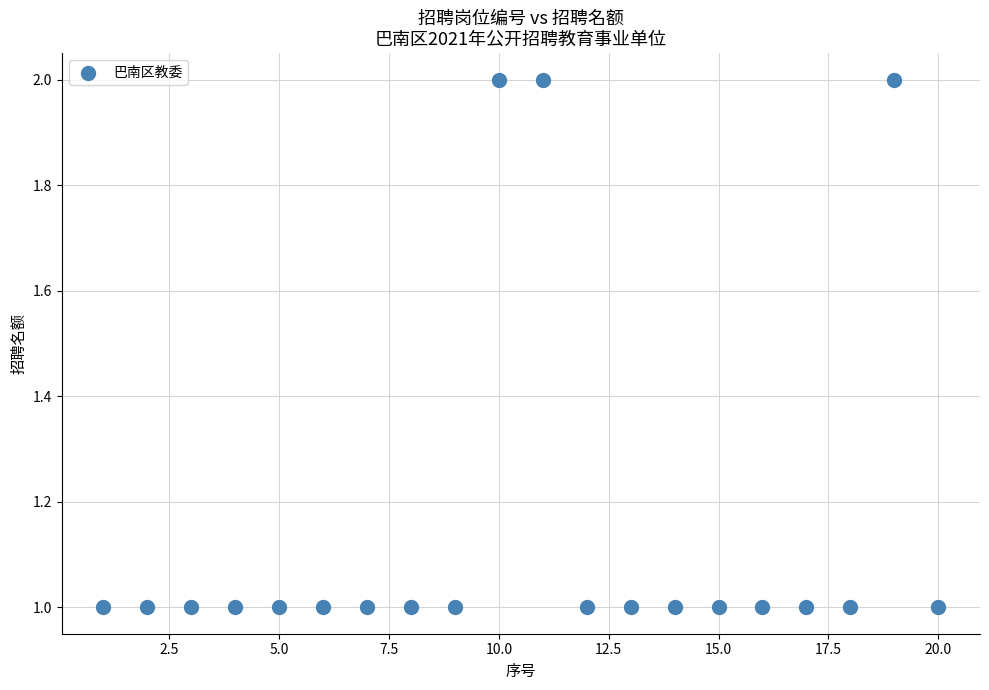

What is the range of X values (max minus min)?

19